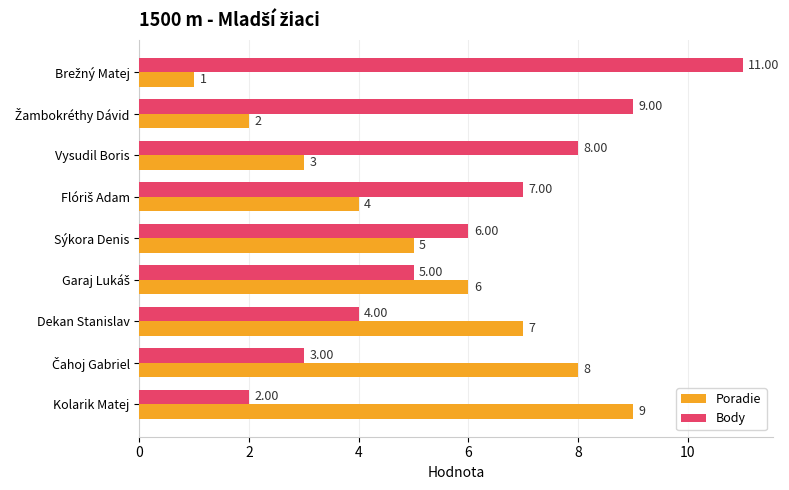

At how many categories does at least one series exceed 5?

9